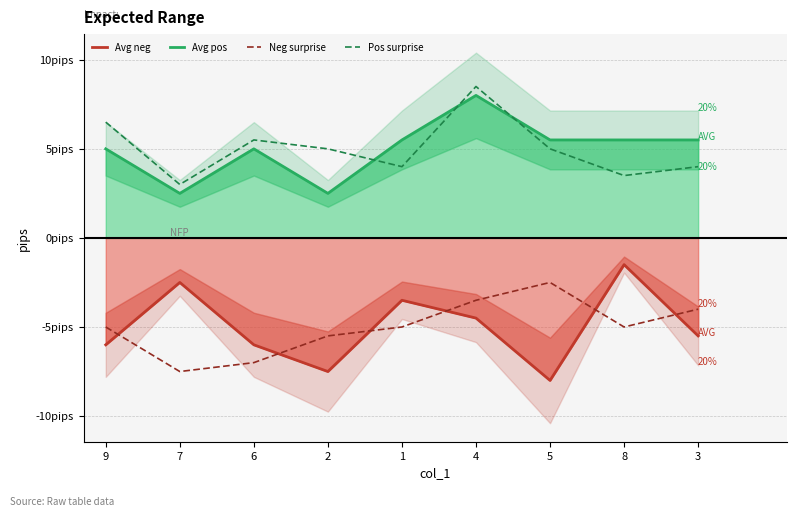

Is the value of Avg pos at 6 greater than the value of Pos surprise at 8?

Yes